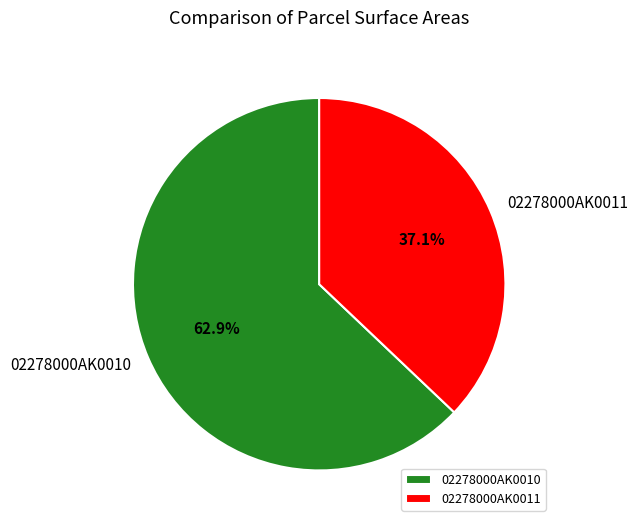

What is the smallest slice in the pie chart?

02278000AK0011